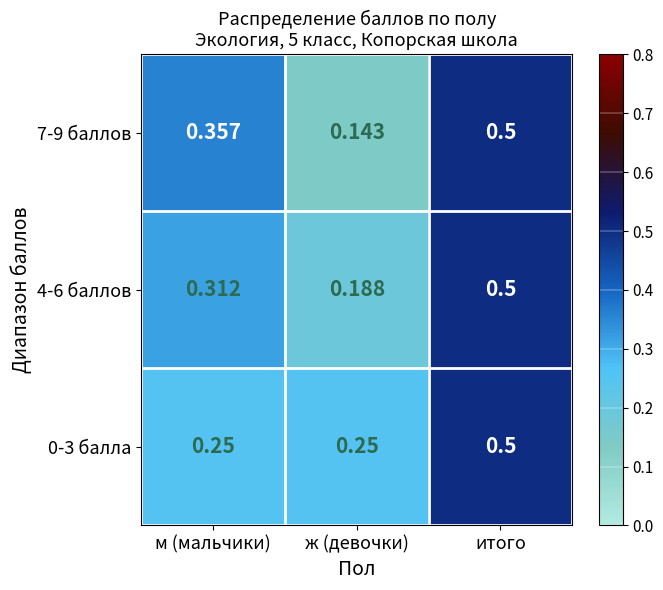

At which label does 4-6 баллов reach its minimum?

ж (девочки)